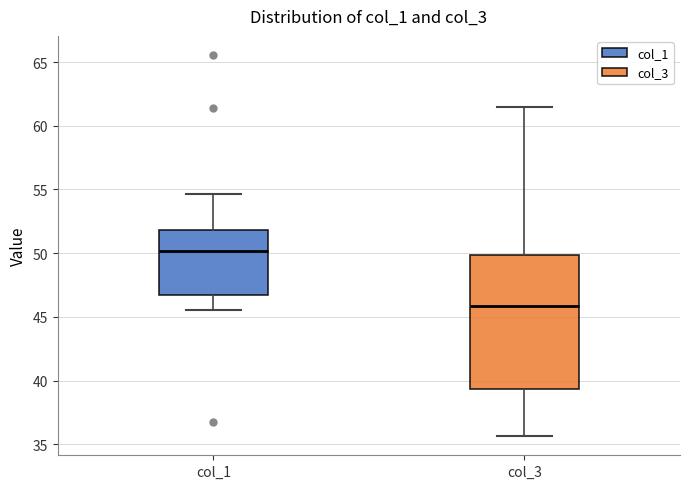

Where is the upper edge of the box for col_1 on the y-axis? The values are not printed on the chart, so give them approximately, as read against the axis.

52.0